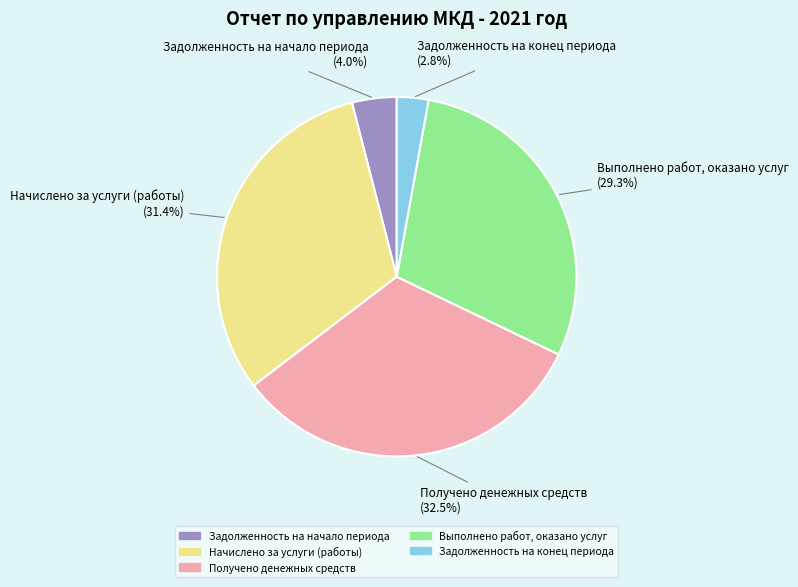

Is there a majority slice in this chart?

No